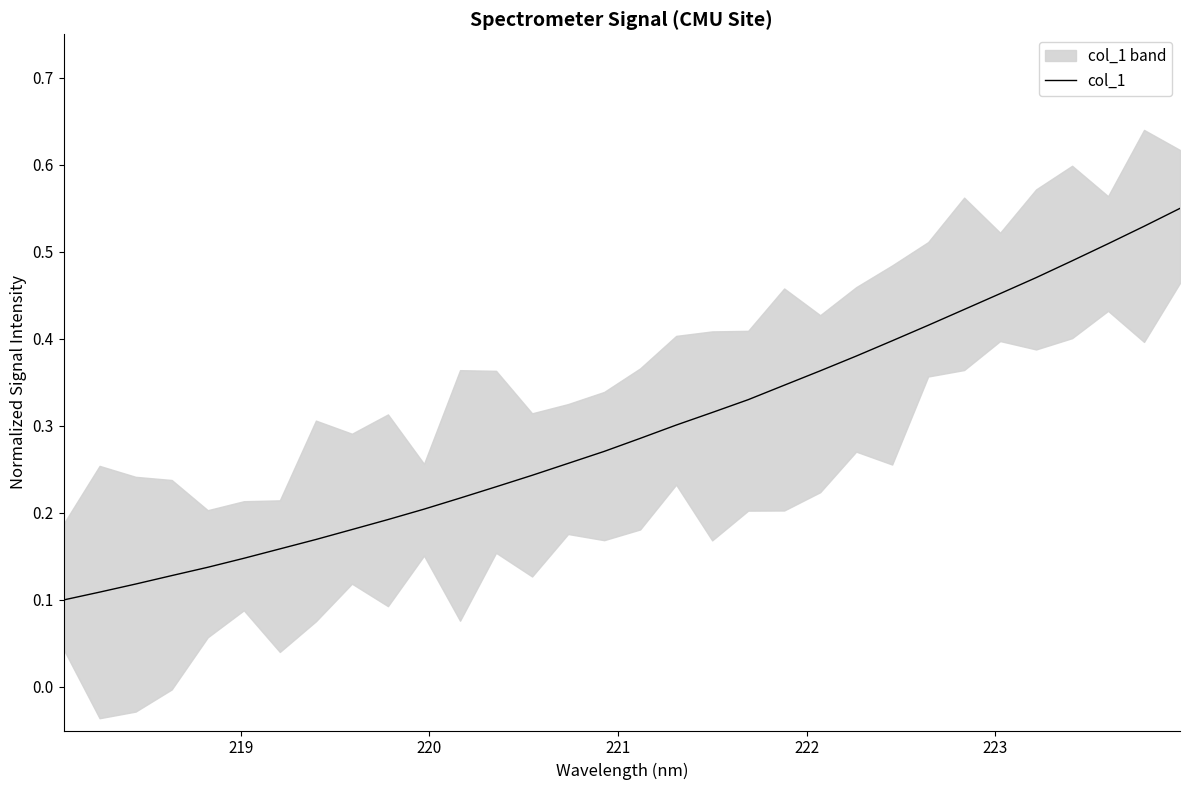

Reading left to right, list all the values displayed in this chart.

0.1	0.1	0.1	0.1	0.1	0.1	0.2	0.2	0.2	0.2	0.2	0.2	0.2	0.2	0.3	0.3	0.3	0.3	0.3	0.3	0.3	0.4	0.4	0.4	0.4	0.4	0.5	0.5	0.5	0.5	0.5	0.6